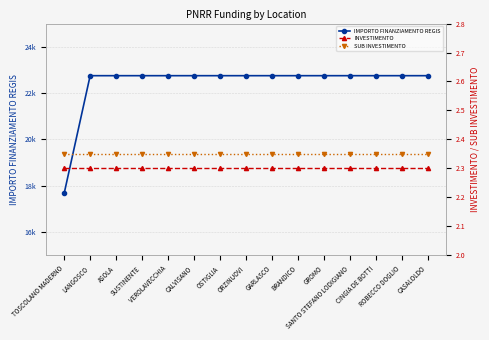

Which series changed the most between SUSTINENTE and OSTIGLIA?

IMPORTO FINANZIAMENTO REGIS